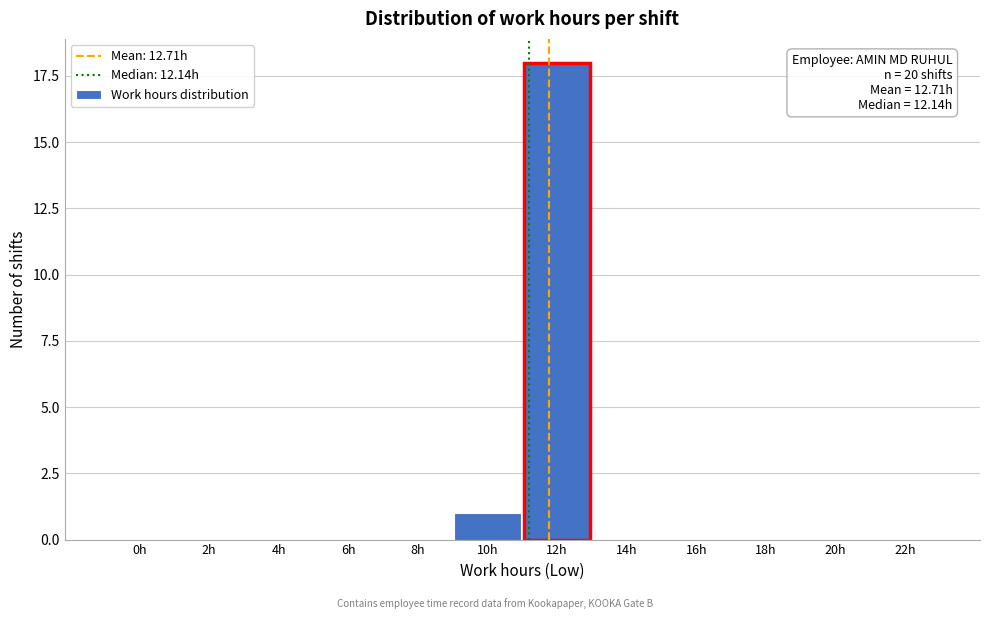

Reading left to right, what are all the values shown in this chart?

0h=0	2h=0	4h=0	6h=0	8h=0	10h=1	12h=18	14h=0	16h=0	18h=0	20h=0	22h=0